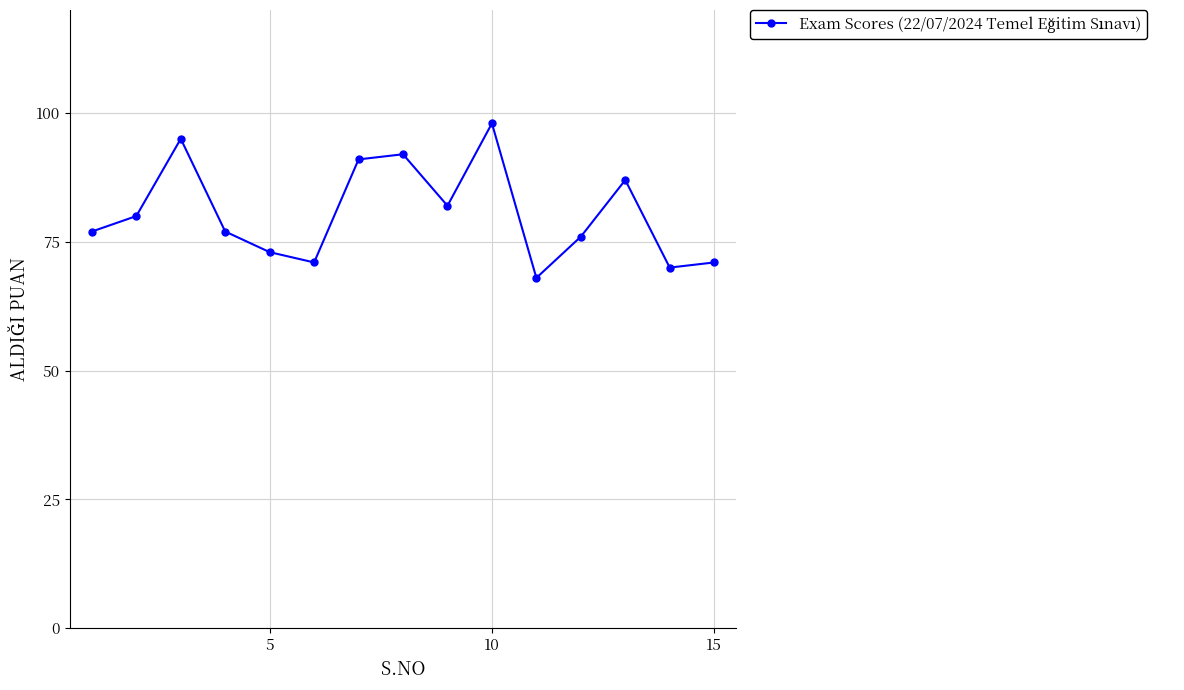

What is the value of the 14th point from the left?

70